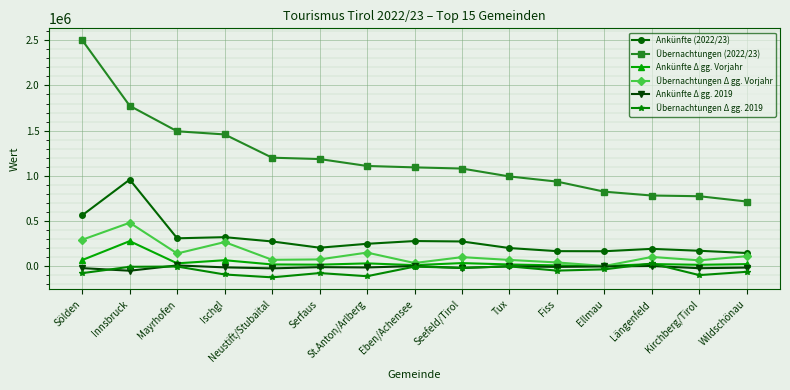

What position from the right is Eben/Achensee?

8